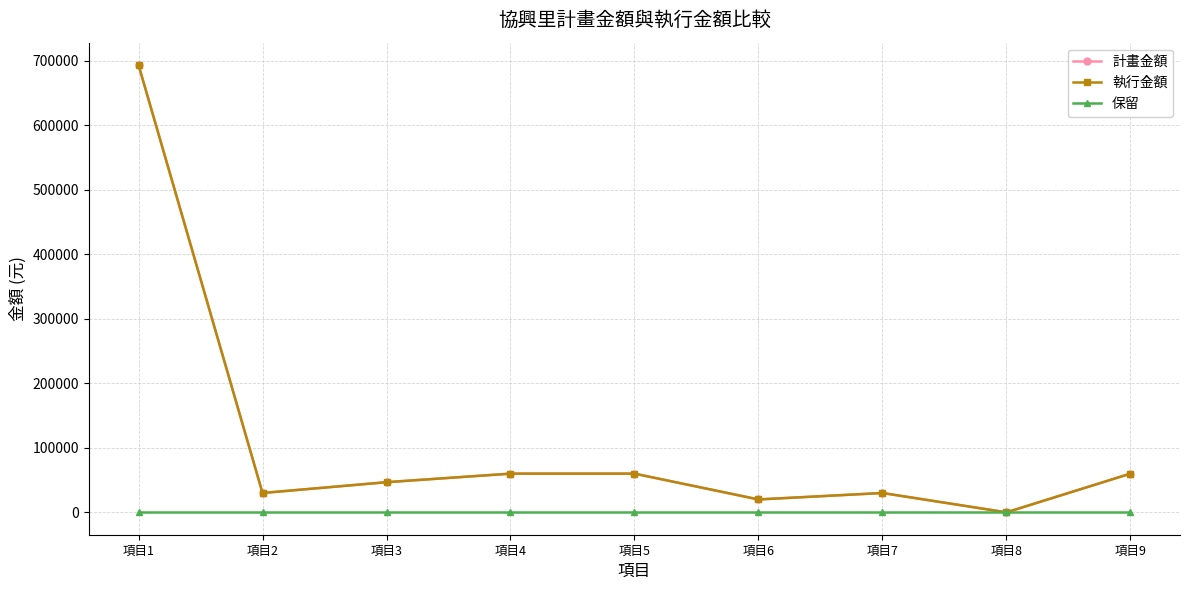

Is this an area chart (filled region under the line)?

No